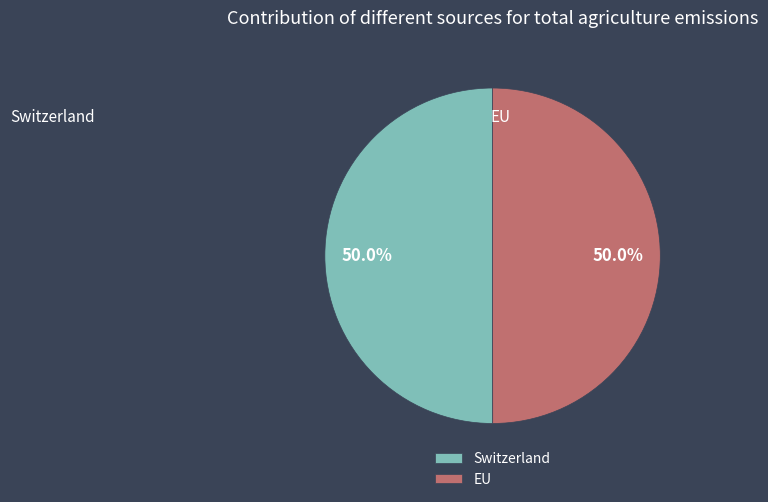

What is the ratio of the value at Switzerland to the value at EU?

1.0